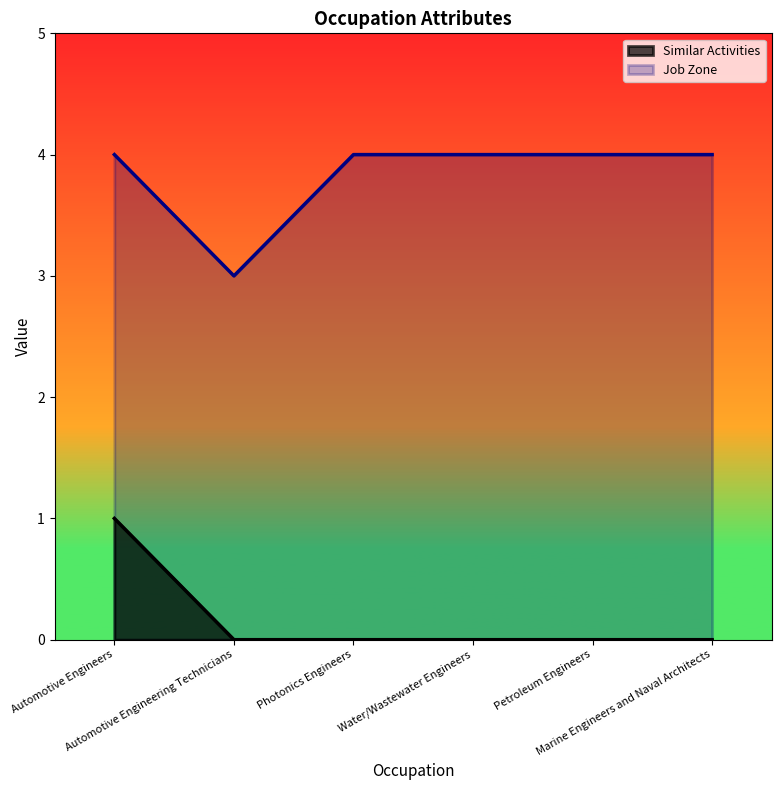

Where is Similar Activities nearest to the value 0?

Automotive Engineering Technicians